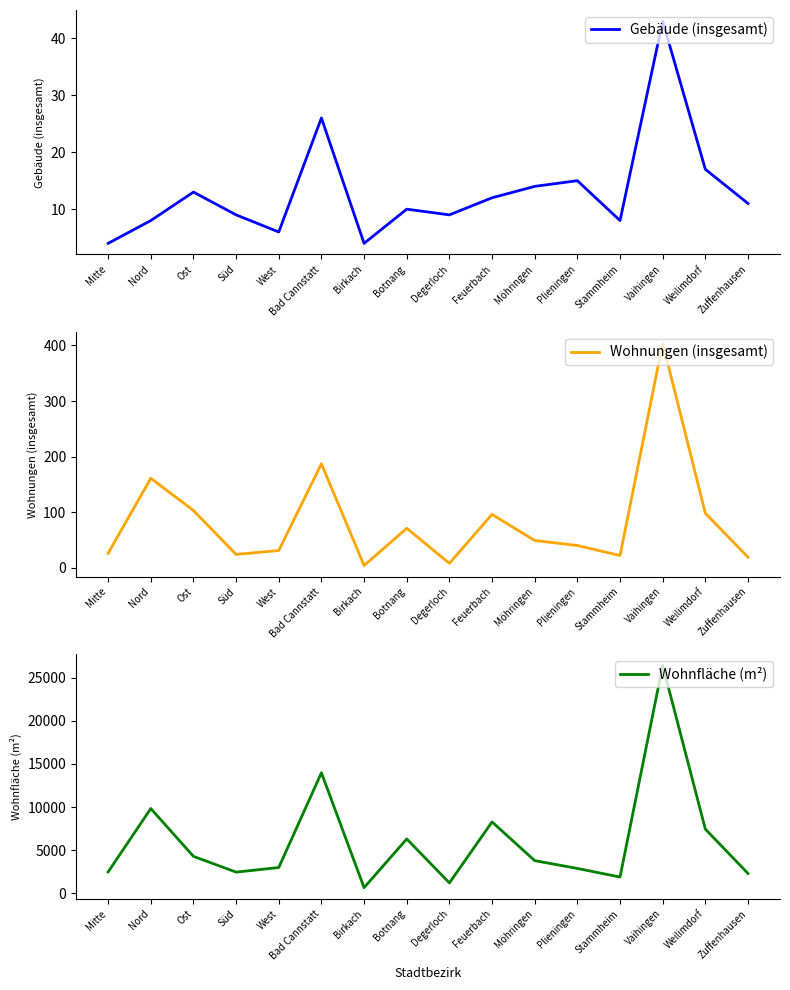

Does the chart have visible grid lines?

No